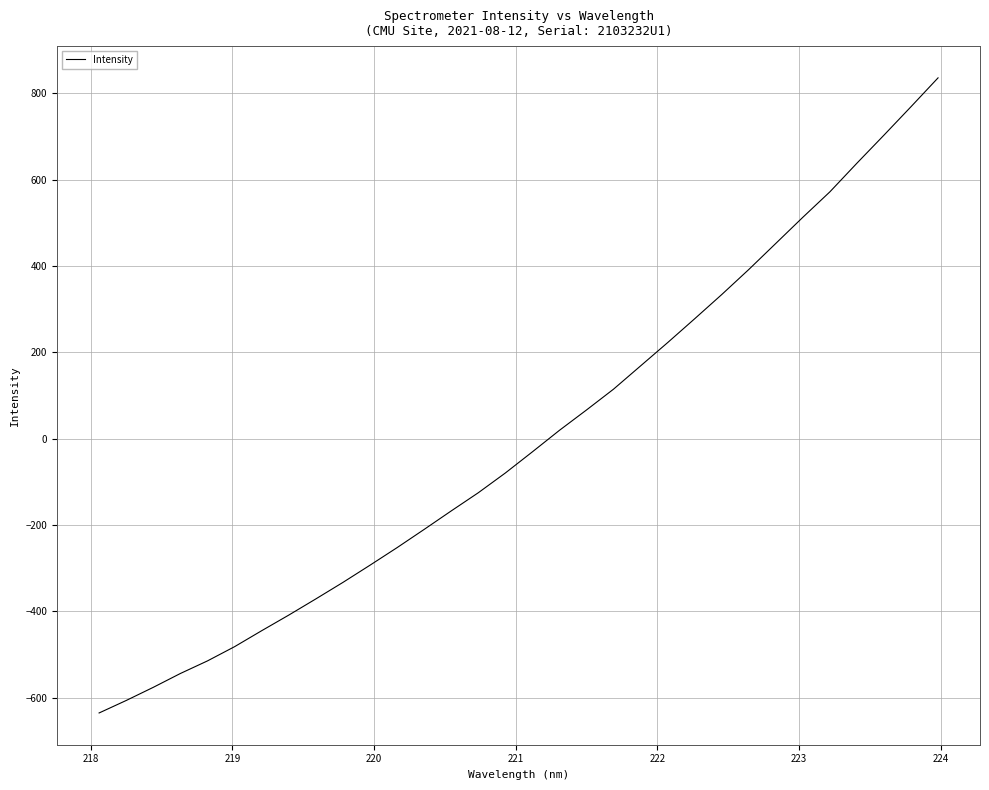

True or false: there are more than 1 points higher than both neighbors.

False